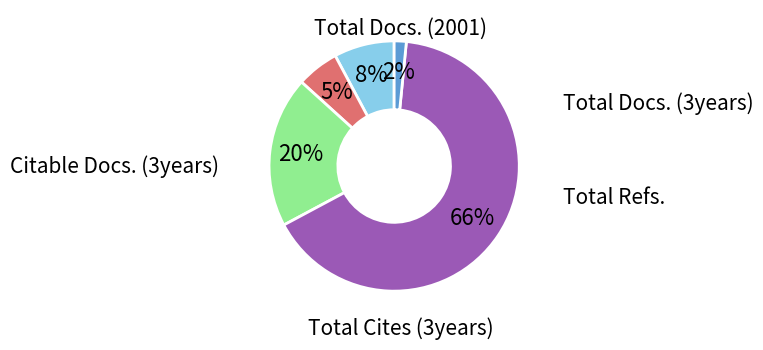

Which category has the biggest portion of the pie?

Total Cites (3years)